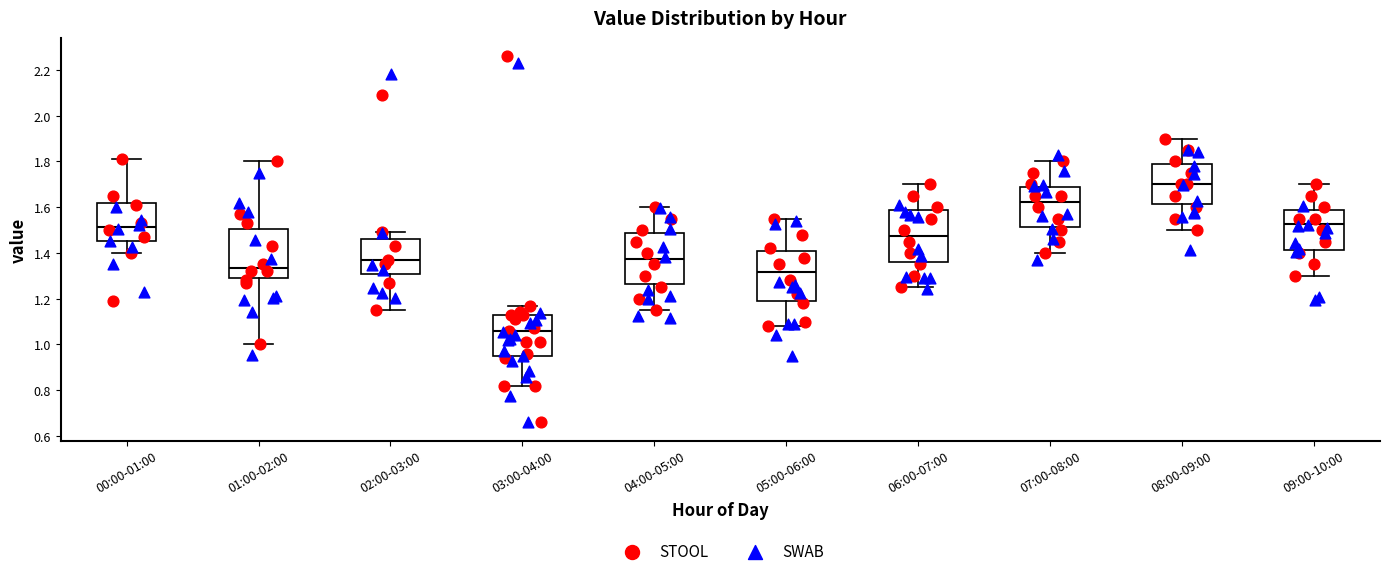

Where does the upper whisker of the box for 02:00-03:00 end on the y-axis? The values are not printed on the chart, so give them approximately, as read against the axis.

1.50